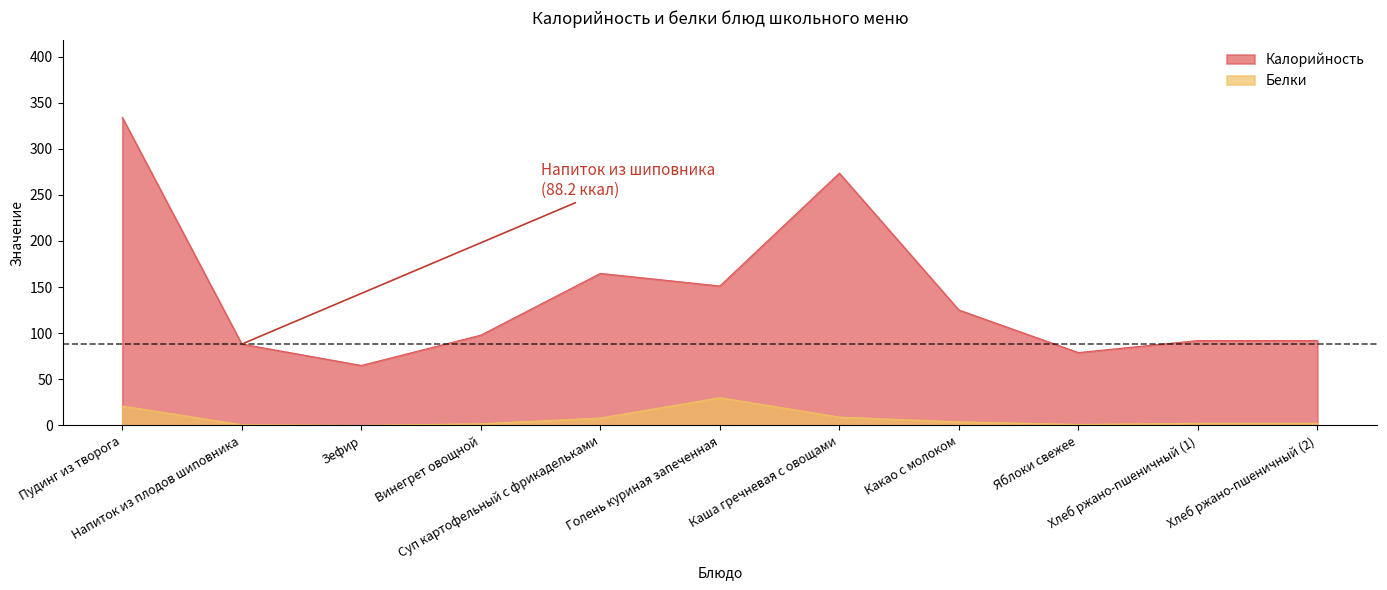

What are all the series names shown in the legend?

Калорийность, Белки